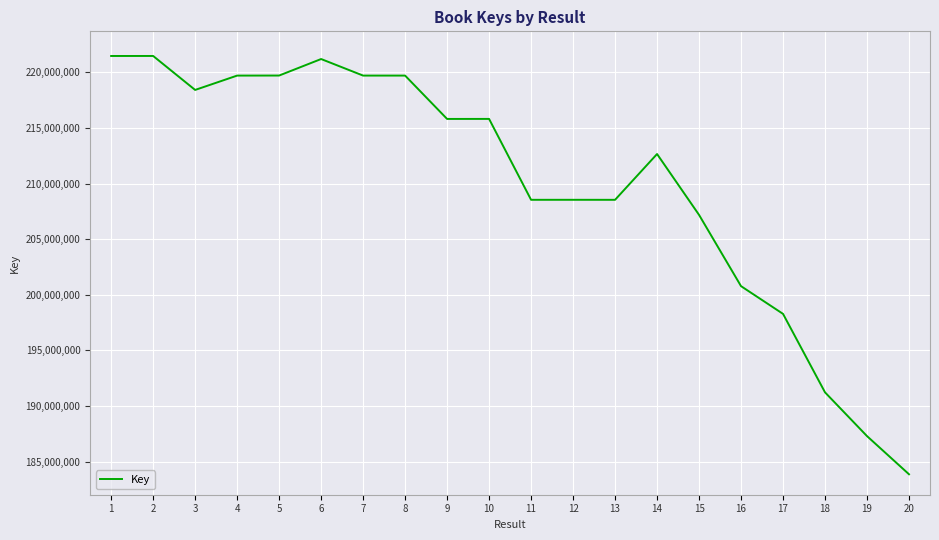

Is it true that the value at 16 is 293911063?

False